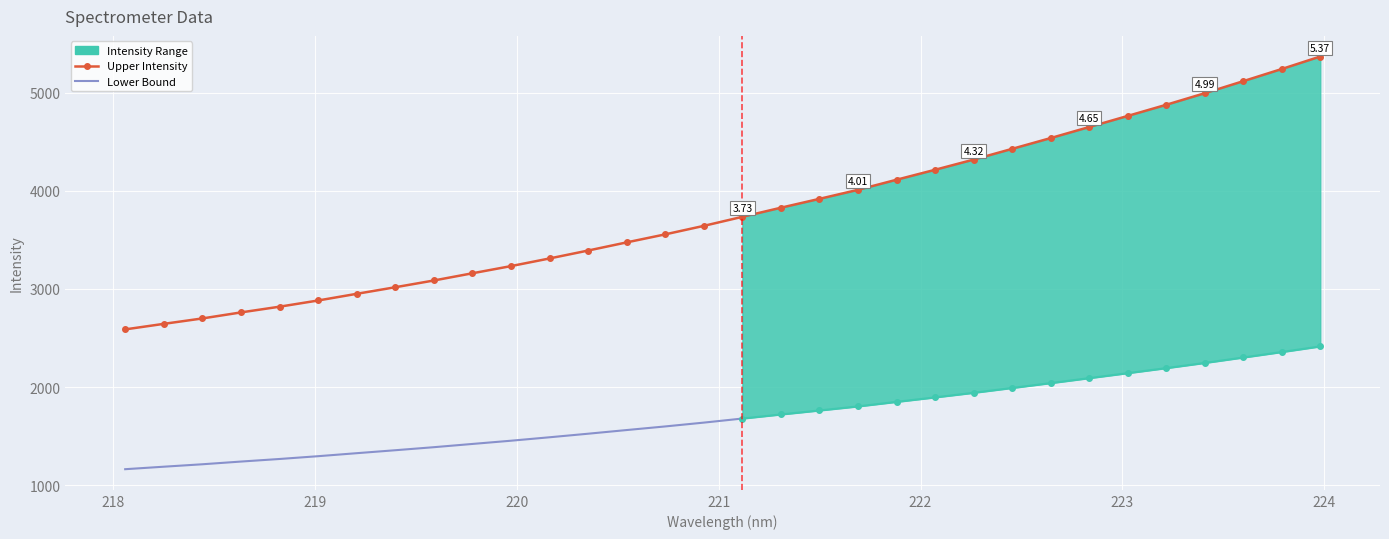

What is the change in value from 218.6332 to 220.9264?

+881.3